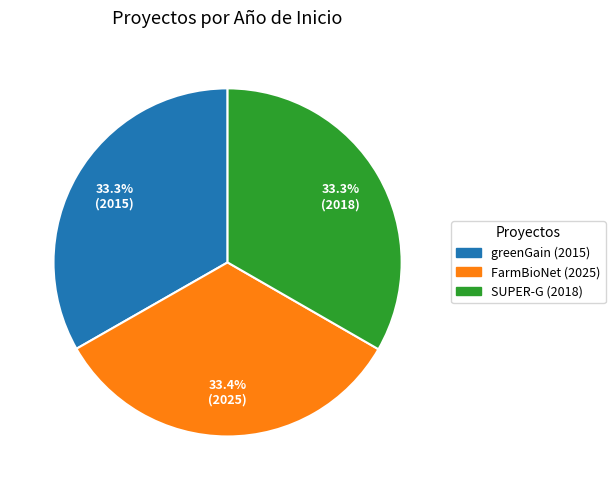

Is there any slice that represents more than half of the pie?

No